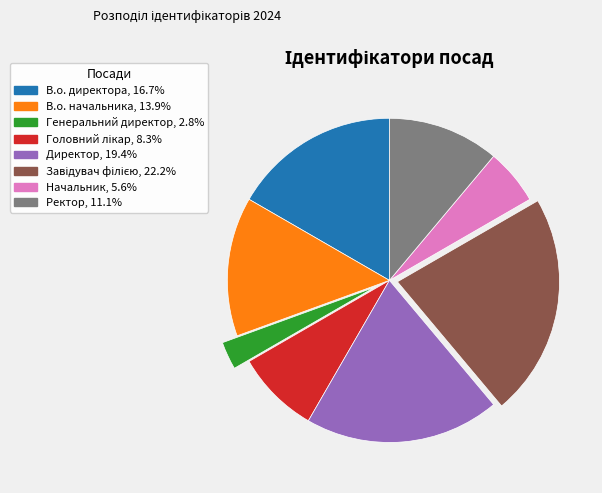

Which slice is the smallest?

Генеральний директор